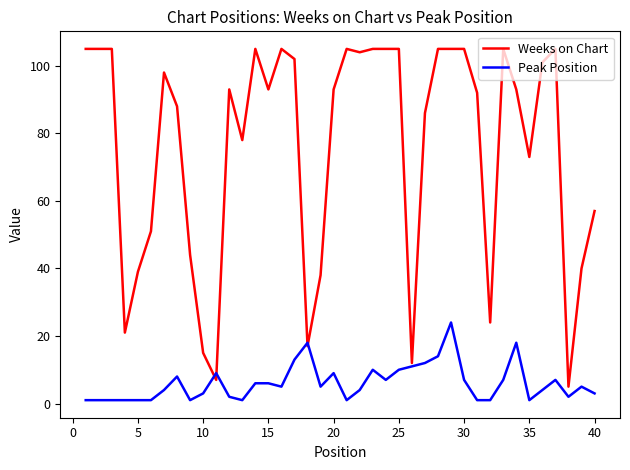

List the series in order of their peak value, highest first.

Weeks on Chart, Peak Position